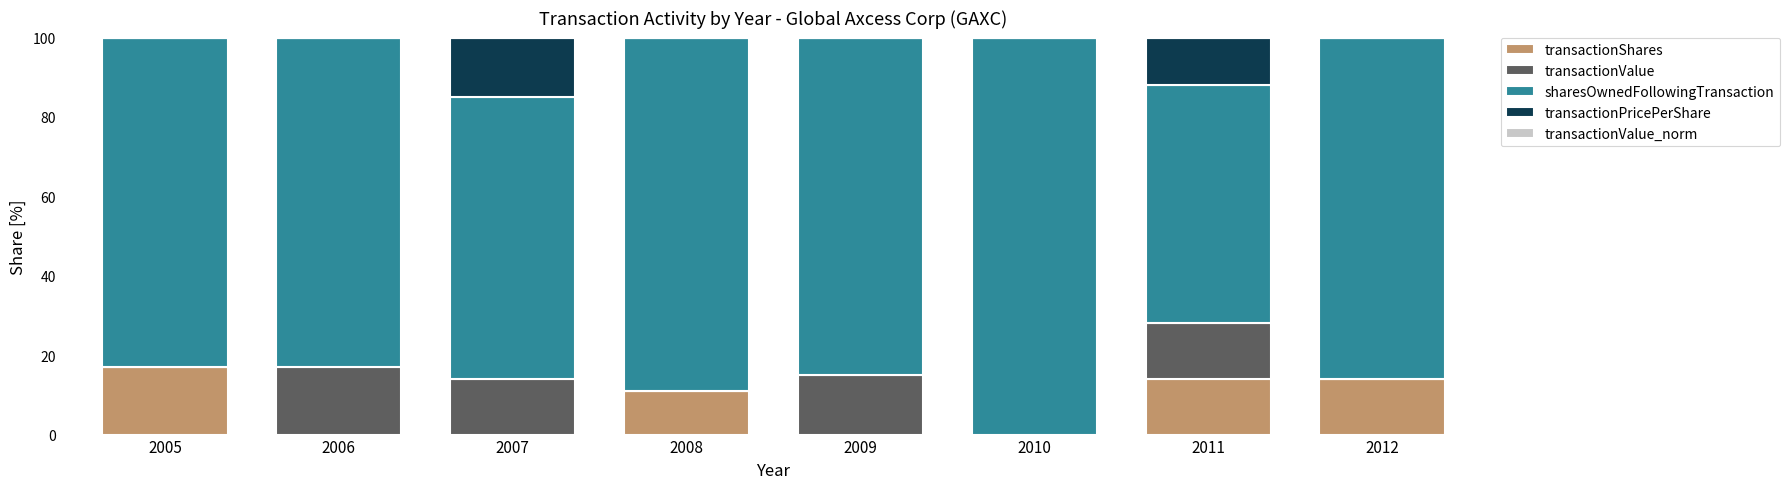

What is the total value across all series at 2012?

100